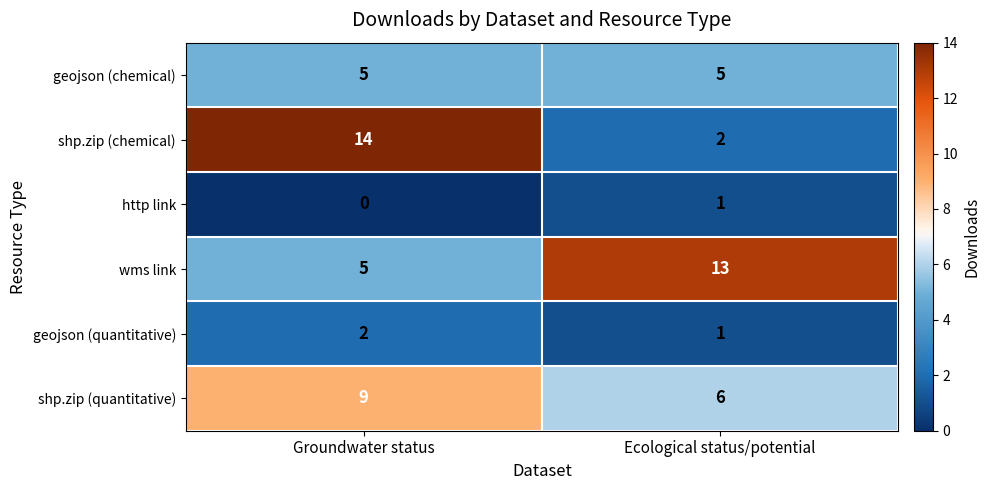

Reading left to right, extract all data points from this chart.

geojson (chemical): Groundwater status=5	Ecological status/potential=5
shp.zip (chemical): Groundwater status=14	Ecological status/potential=2
http link: Groundwater status=0	Ecological status/potential=1
wms link: Groundwater status=5	Ecological status/potential=13
geojson (quantitative): Groundwater status=2	Ecological status/potential=1
shp.zip (quantitative): Groundwater status=9	Ecological status/potential=6